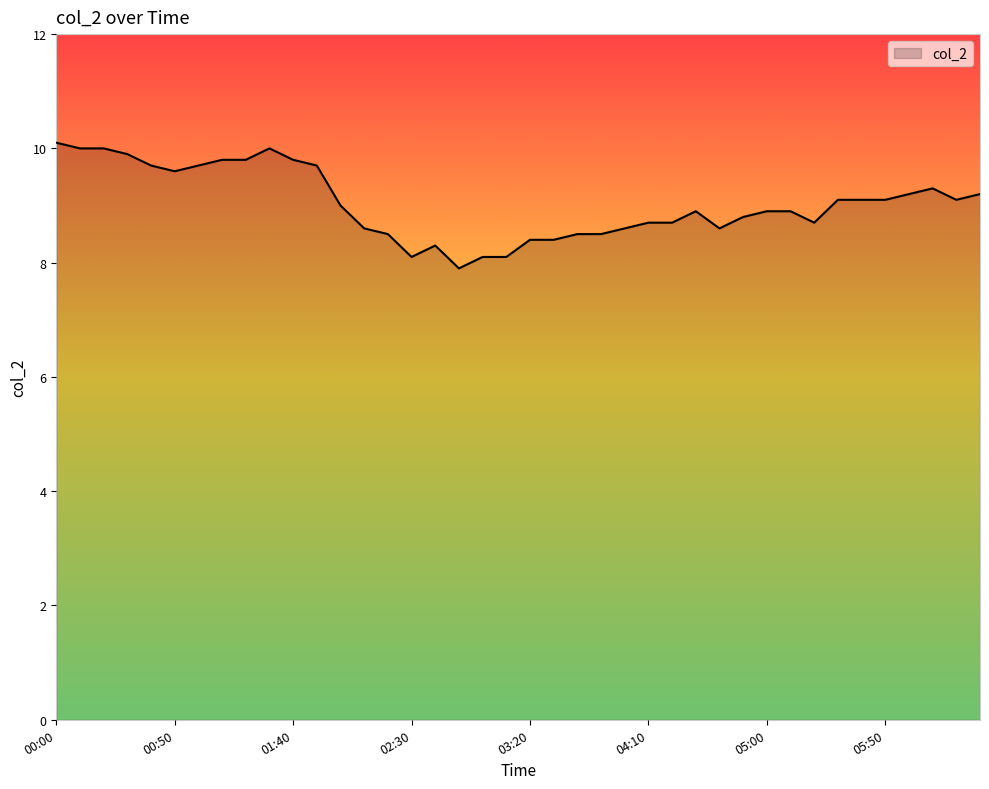

What is the difference between the maximum and minimum values?

2.2